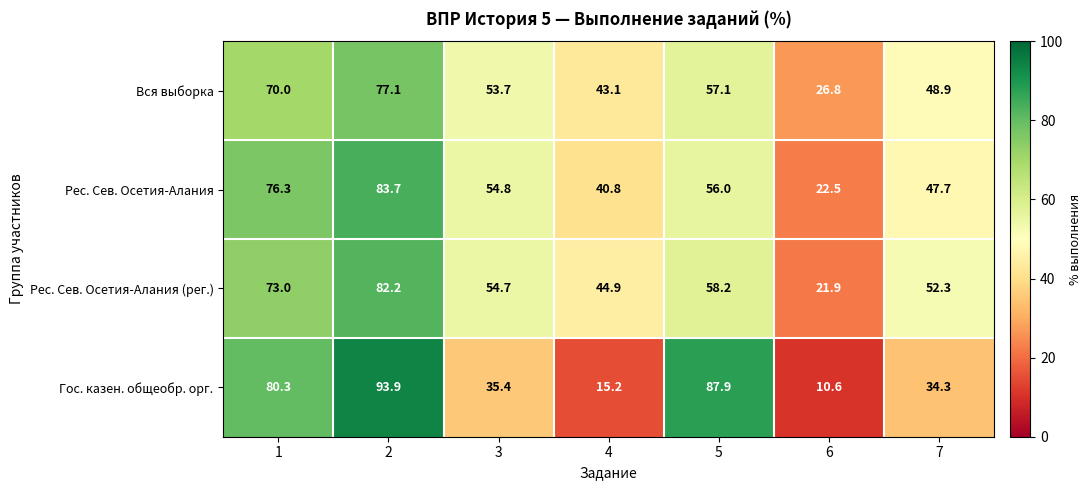

Rank the series by their maximum value, from lowest to highest.

Вся выборка, Рес. Сев. Осетия-Алания (рег.), Рес. Сев. Осетия-Алания, Гос. казен. общеобр. орг.